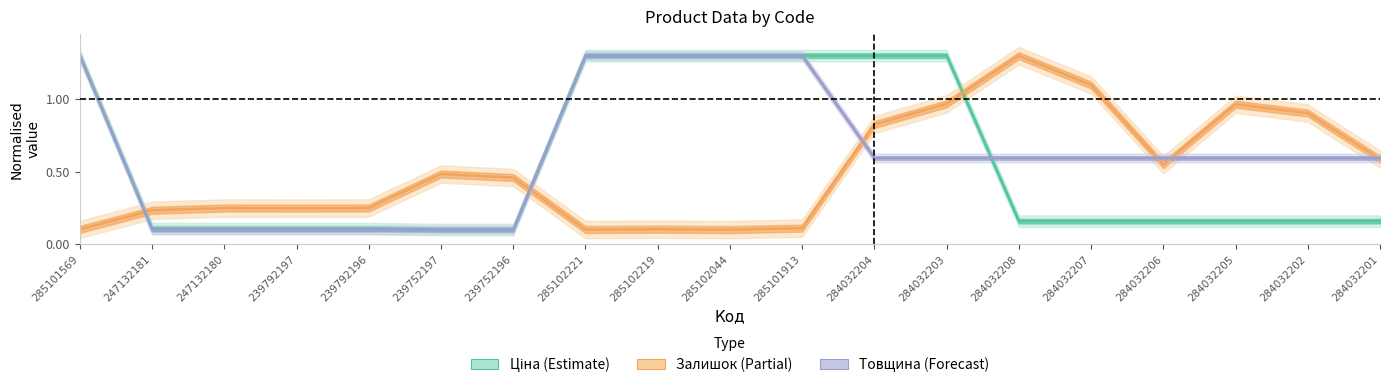

The Товщина series shows 1.3 at 285102044. True or false?

True